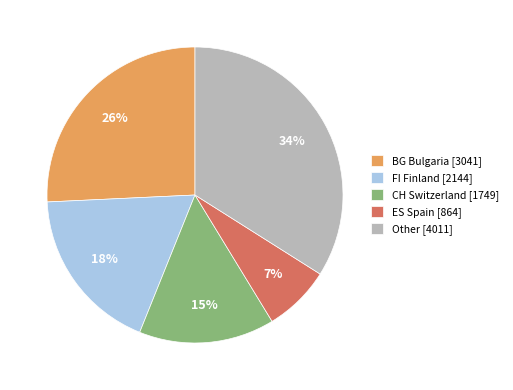

The BG Bulgaria [3041] slice represents 26% of the pie. True or false?

True